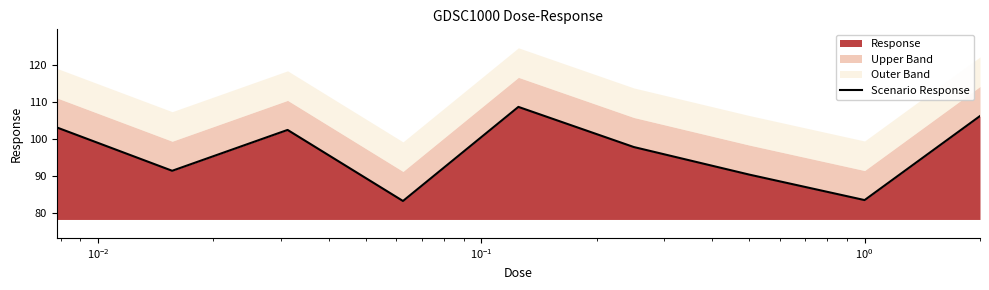

The value at $\mathdefault{10^{0}}$ is 187.3. True or false?

False